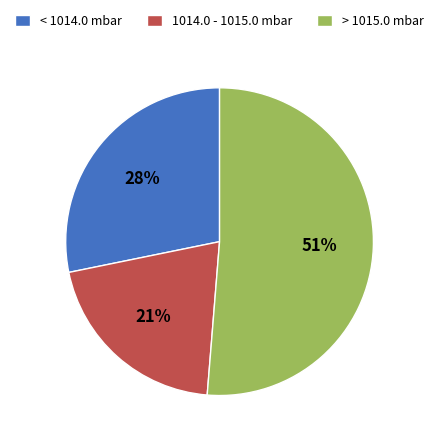

What is the largest slice in the pie chart?

> 1015.0 mbar